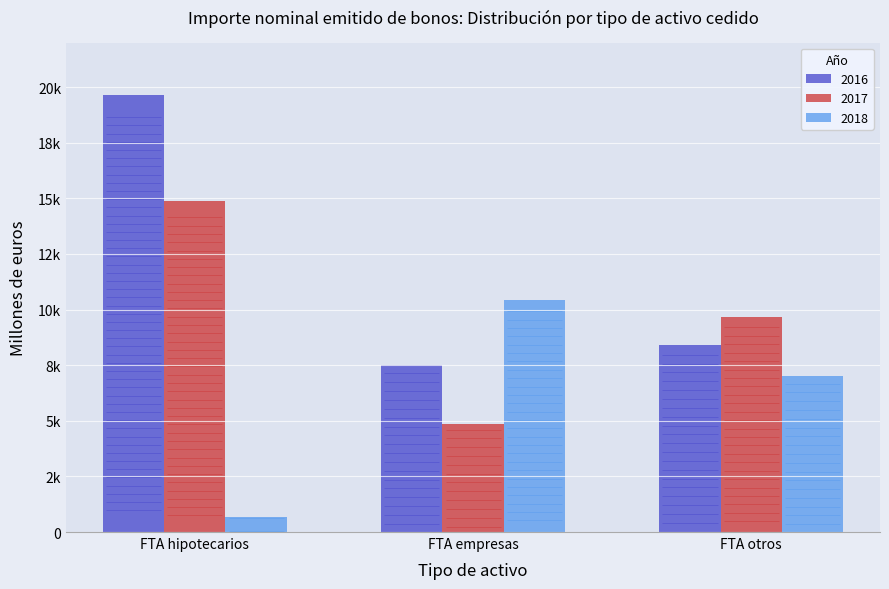

Which category has the highest value across all series?

FTA hipotecarios